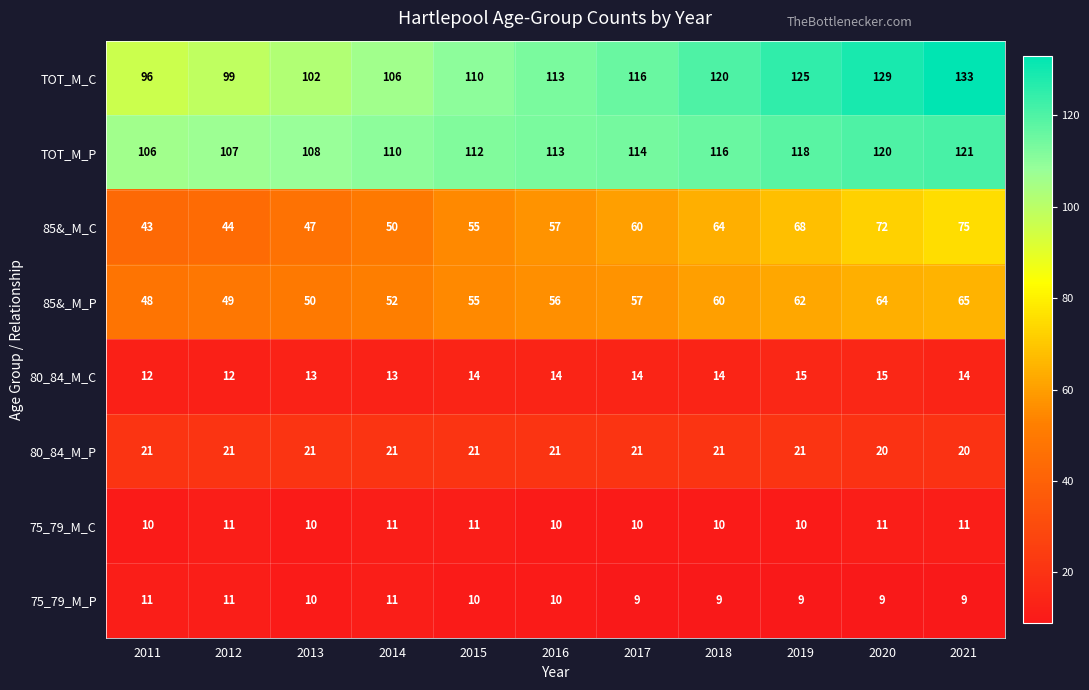

What is the minimum value for 80_84_M_C?

12